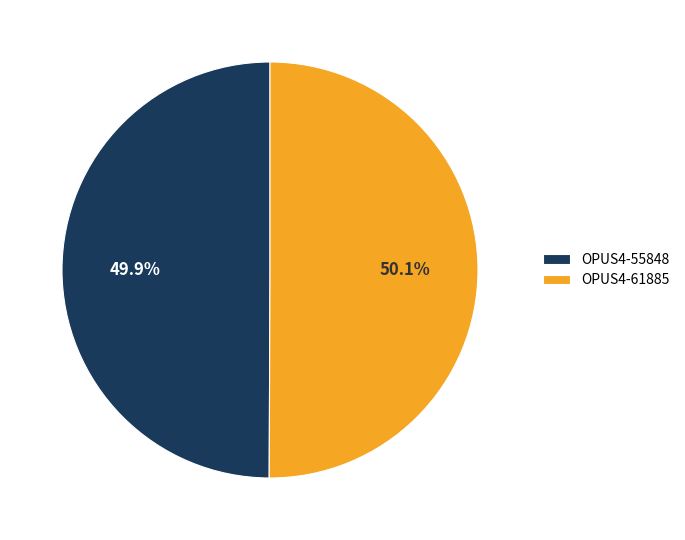

Is there any slice that represents more than half of the pie?

Yes